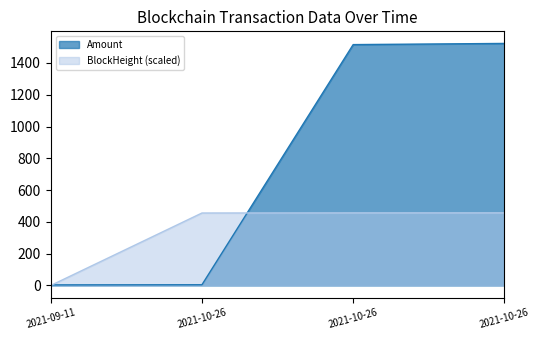

How many values in the Amount series are below 1515?

2